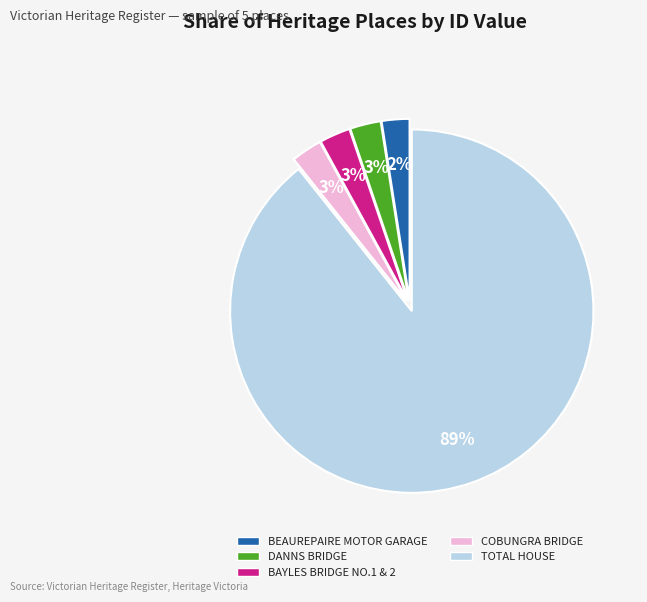

The COBUNGRA BRIDGE slice represents 3% of the pie. True or false?

True